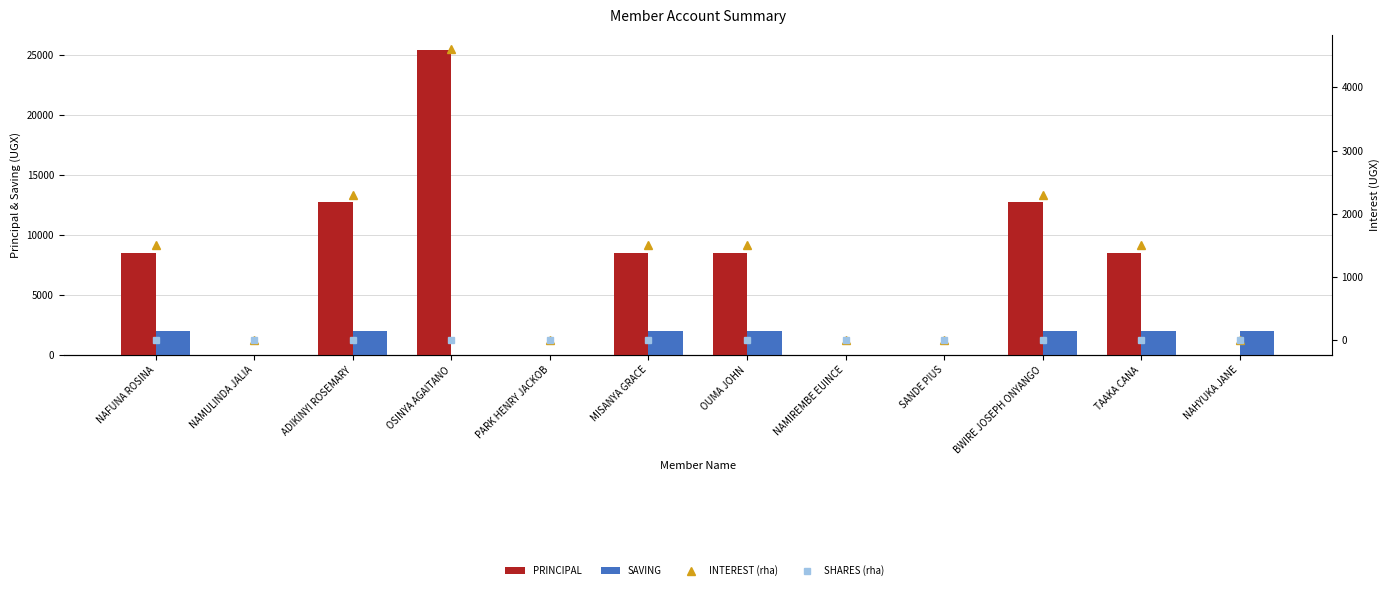

What is the label of the 7th bar from the right?

MISANYA GRACE